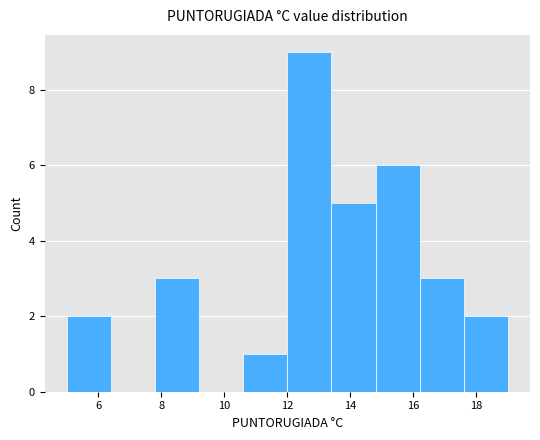

How tall is the bar that spans 16.2 to 17.6 on the x-axis? The values are not printed on the chart, so give them approximately, as read against the axis.

3